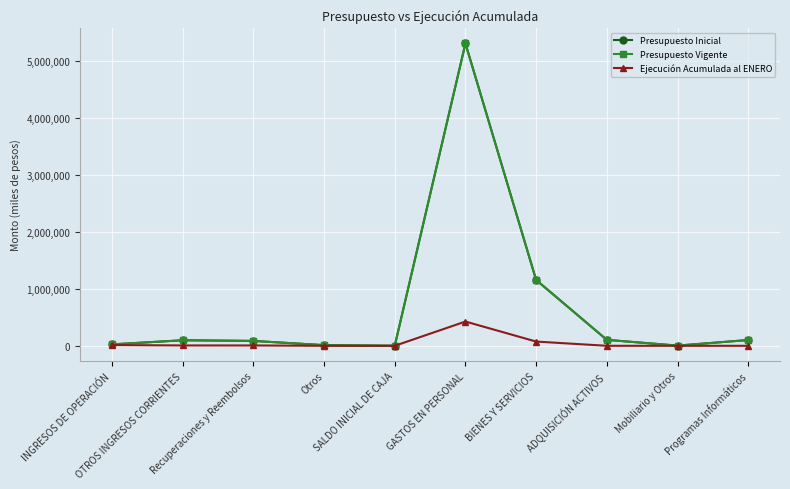

What are all the series names shown in the legend?

Presupuesto Inicial, Presupuesto Vigente, Ejecución Acumulada al ENERO